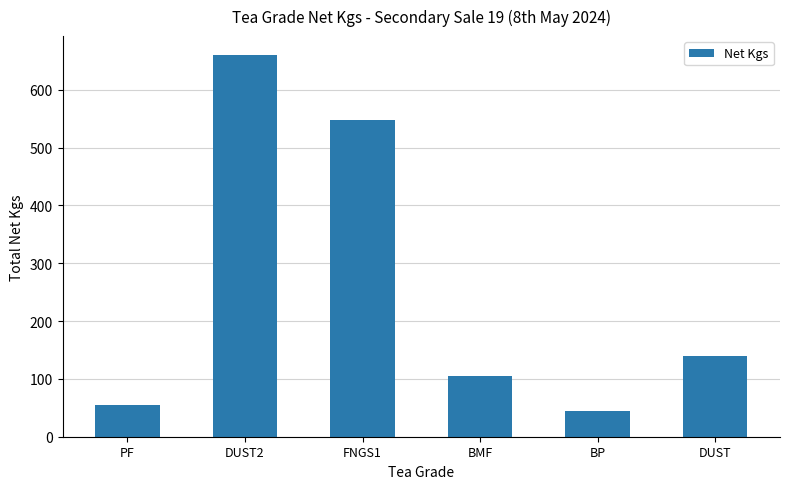

Reading left to right, list all the values displayed in this chart.

55	660	548	105	45	140